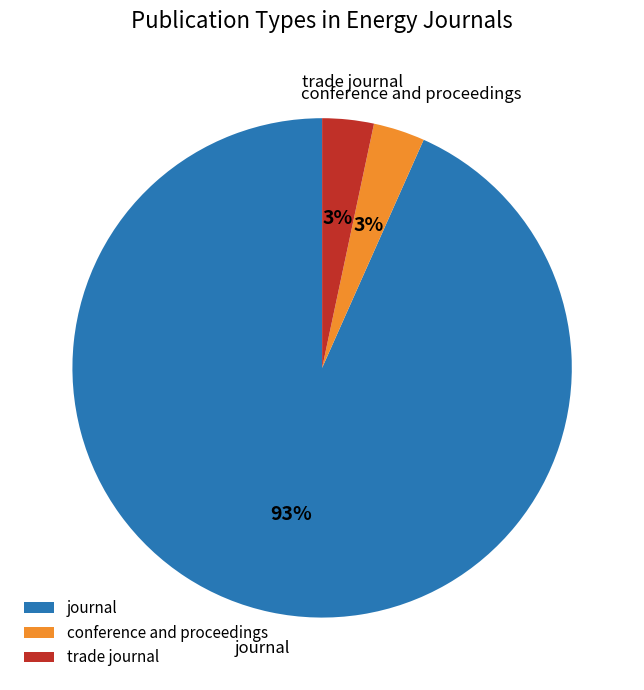

To the nearest percent, what is the combined percentage of trade journal and journal?

97%